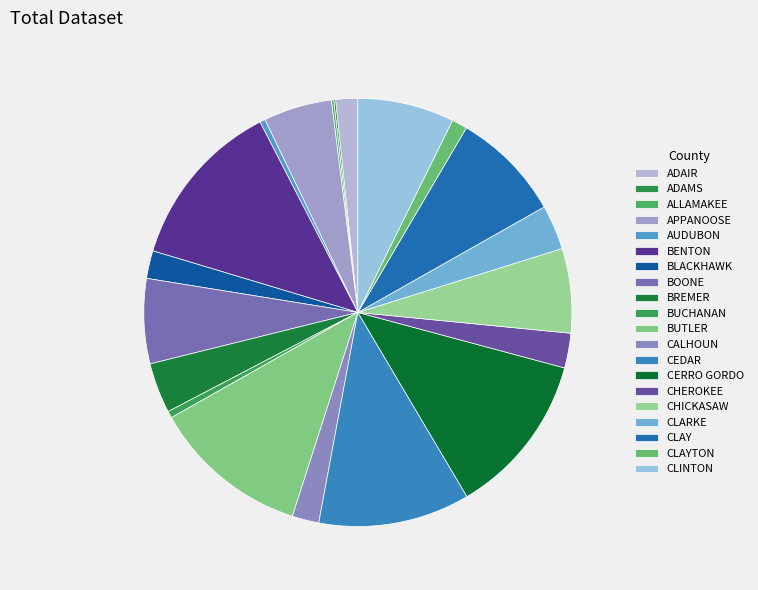

To the nearest percent, what is the average slice percentage?

5%